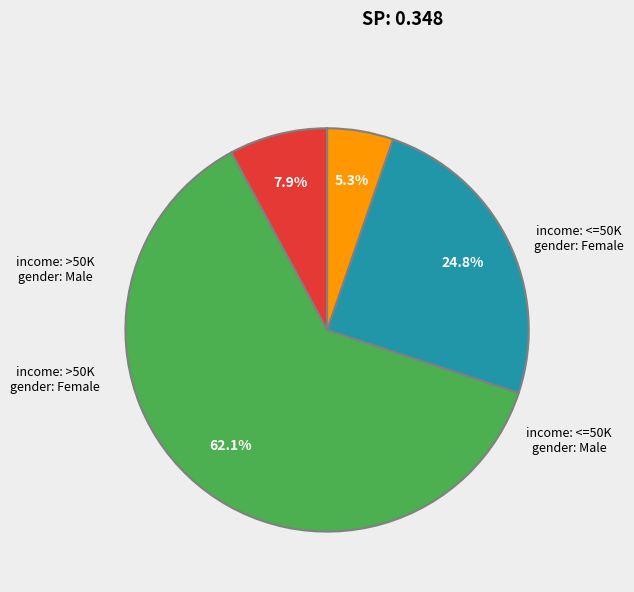

Is there a majority slice in this chart?

Yes